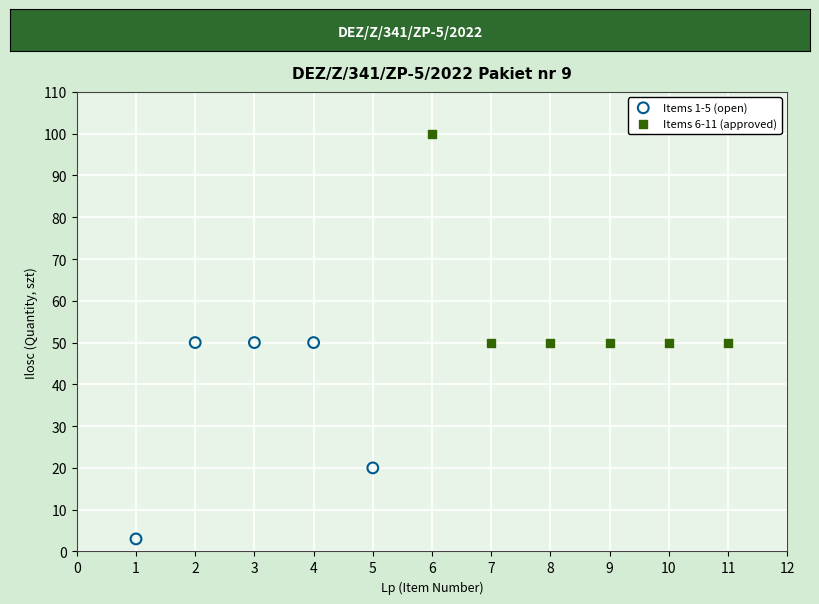

Which series contains the highest Y value?

Items 6-11 (approved)